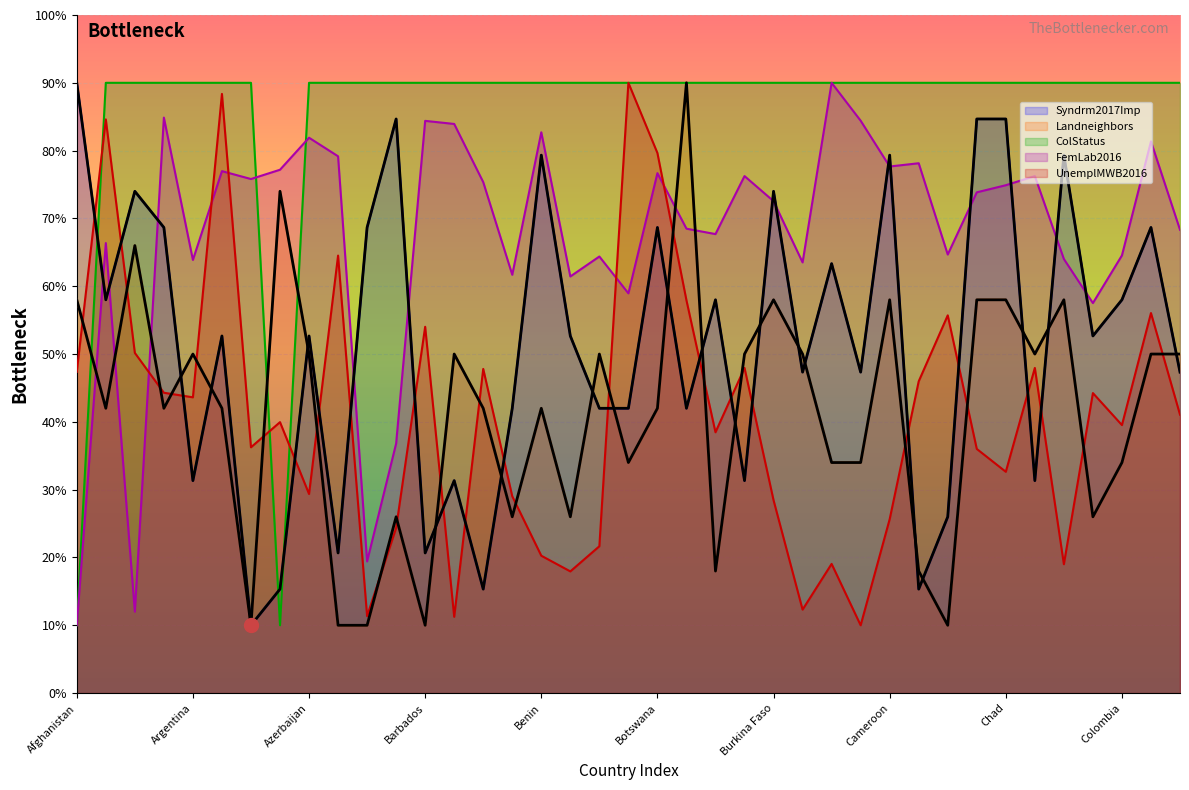

Where do Syndrm2017Imp and FemLab2016 first cross each other?

Afghanistan and Albania